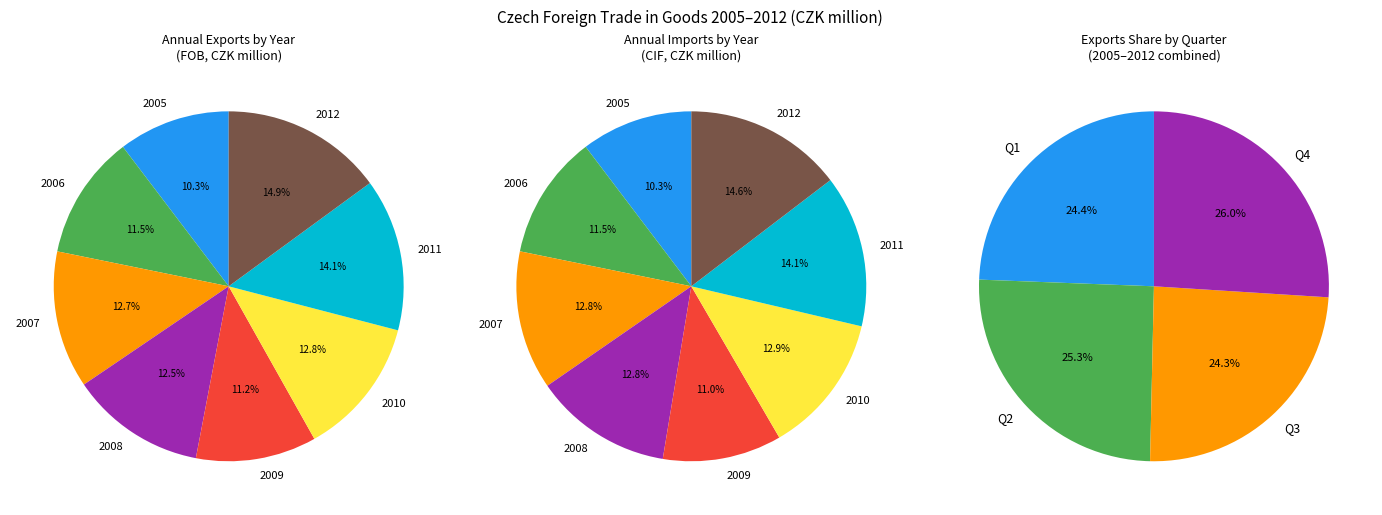

Between 4 and 6, which series saw the biggest shift?

Imports